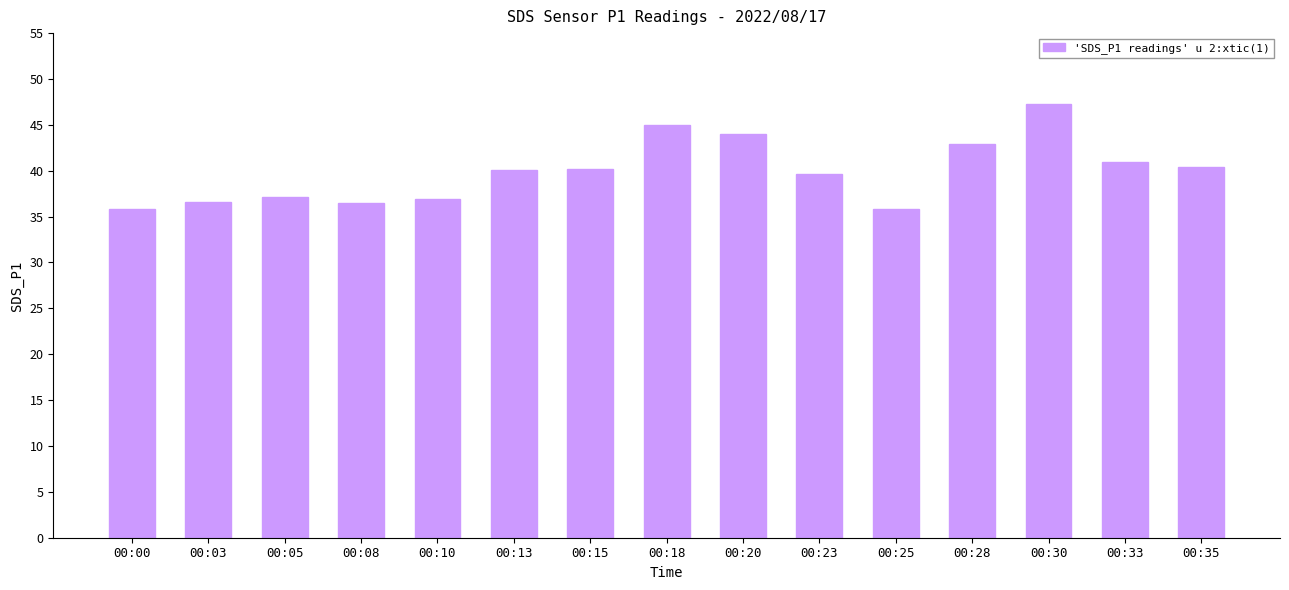

What is the sum of the values at 00:15 and 00:10?

77.1